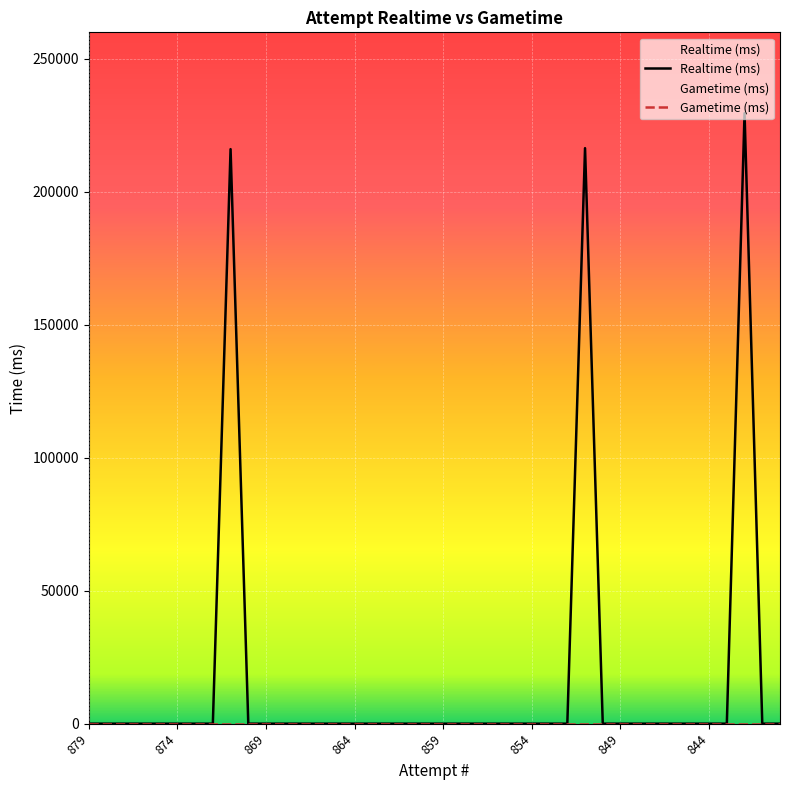

How many values in the Realtime (ms) series exceed 0?

3